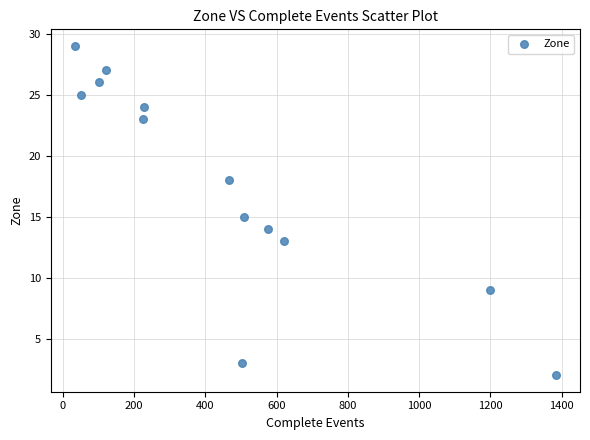

What is the range of X values (max minus min)?

1351